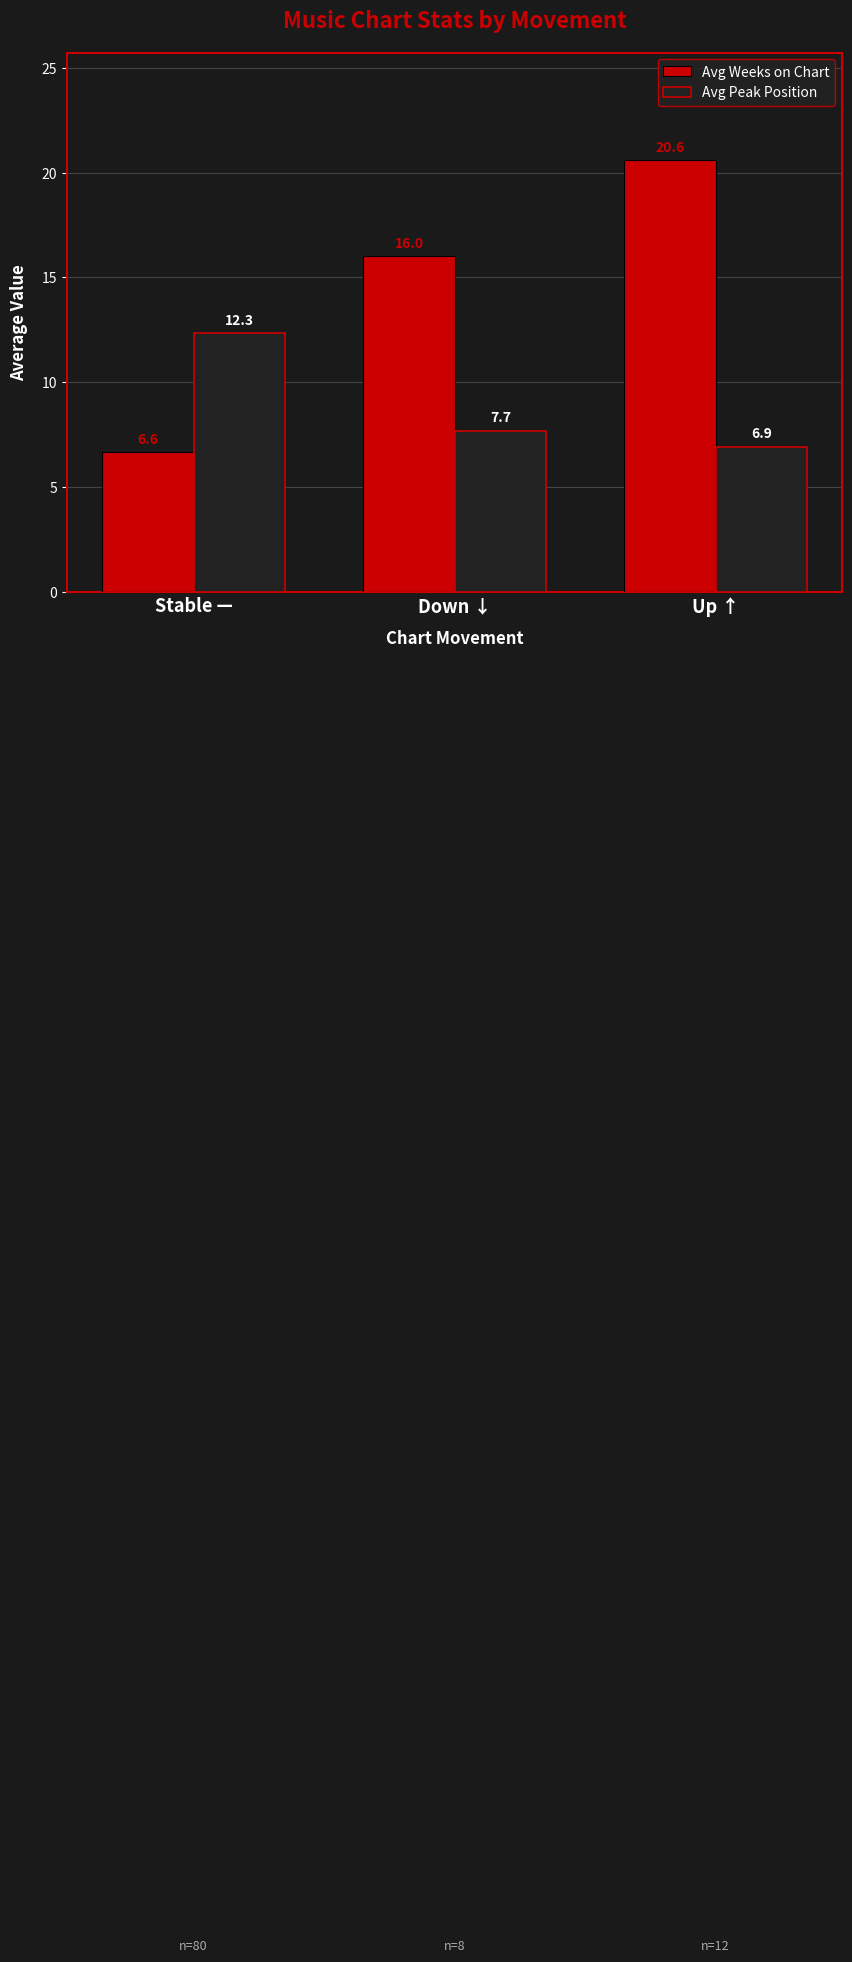

Rank the series at Down ↓ from lowest to highest value.

Avg Peak Position, Avg Weeks on Chart